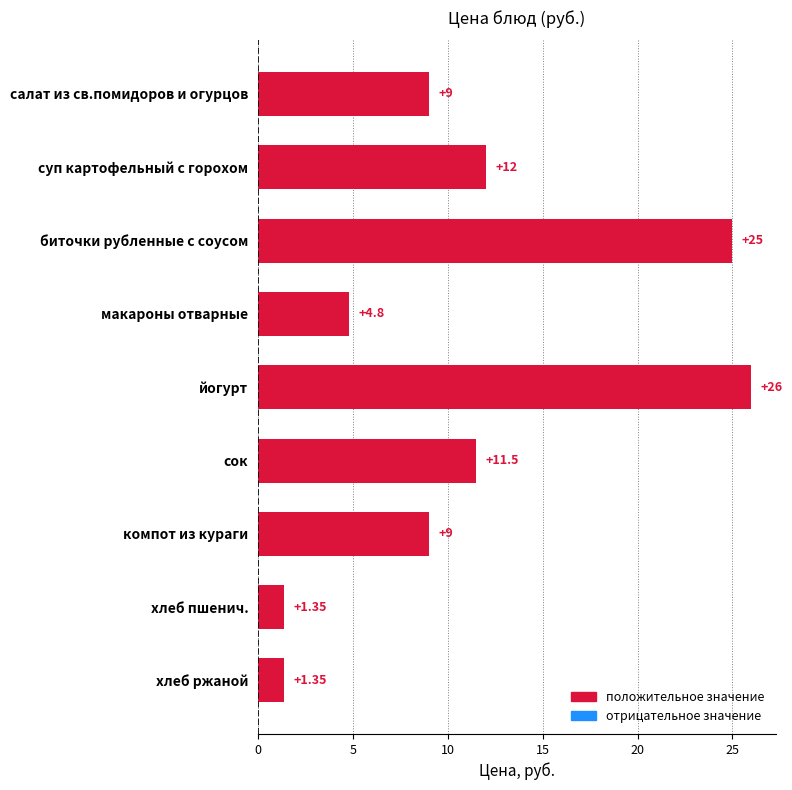

What is the change in value from биточки рубленные с соусом to компот из кураги?

-16.0